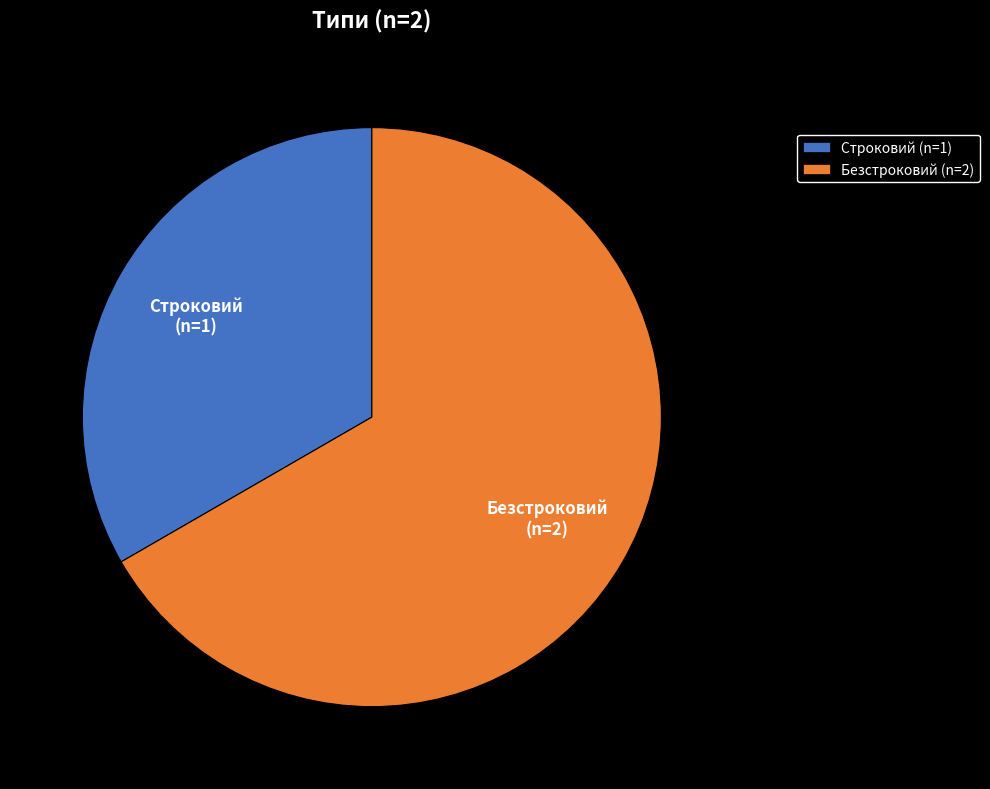

Which slice is the smallest?

Строковий